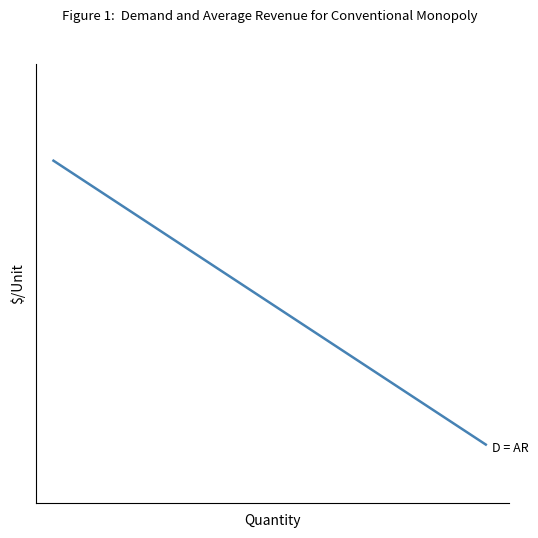

What is the difference between the second highest and second lowest values?

1.4